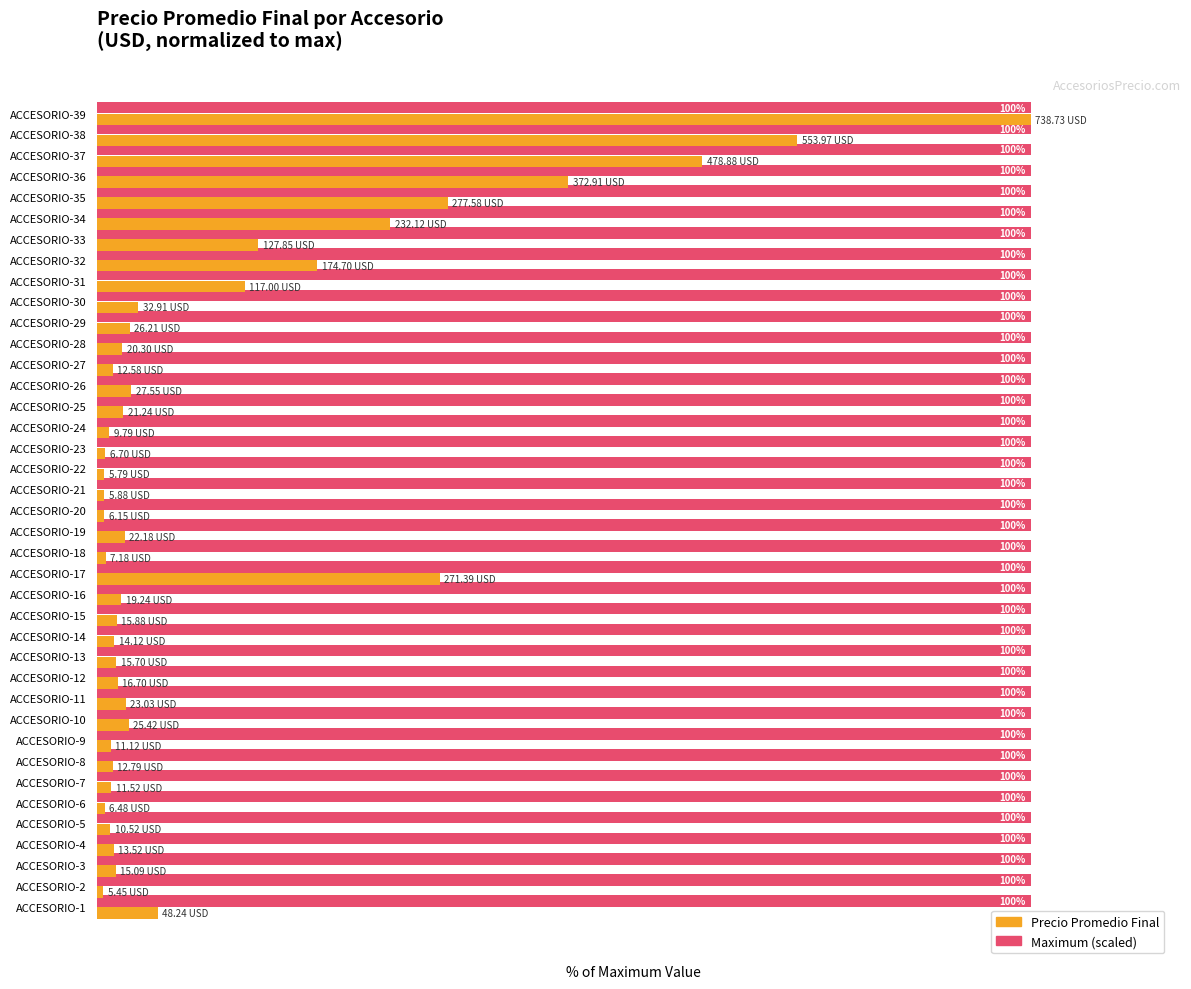

At which category is the sum across all series the highest?

ACCESORIO-39